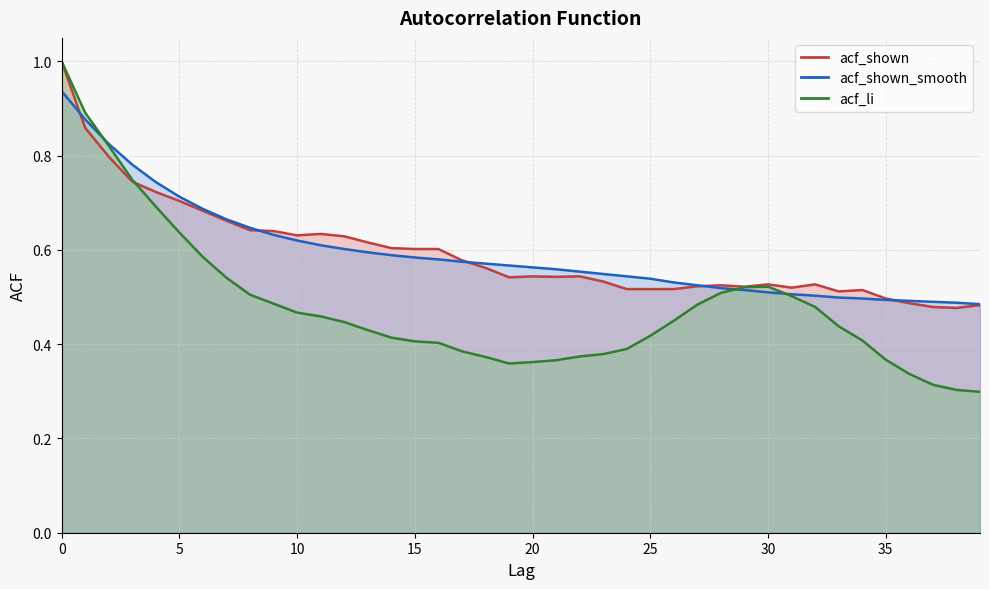

Is it true that acf_li equals 0.6 at 33?

False